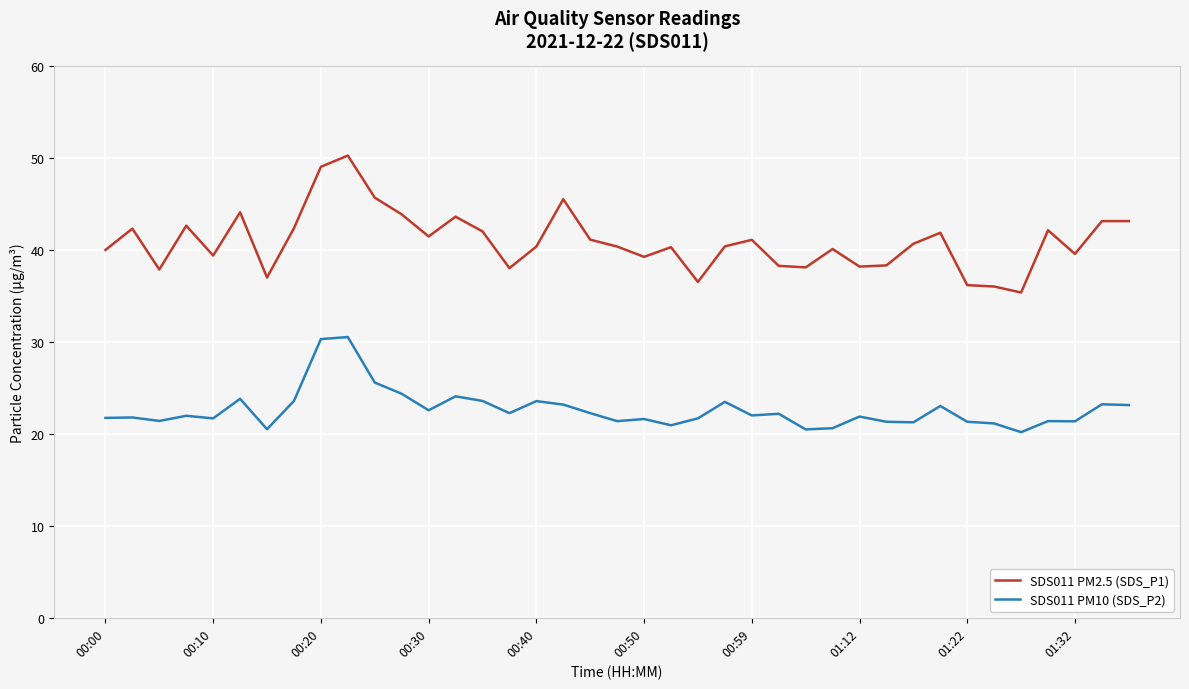

Which series has the largest range (max minus min)?

SDS011 PM2.5 (SDS_P1)